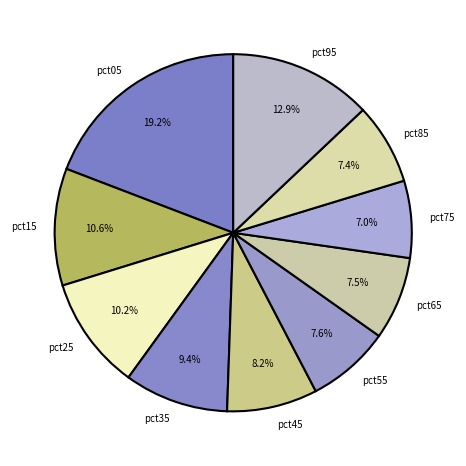

Is there a majority slice in this chart?

No